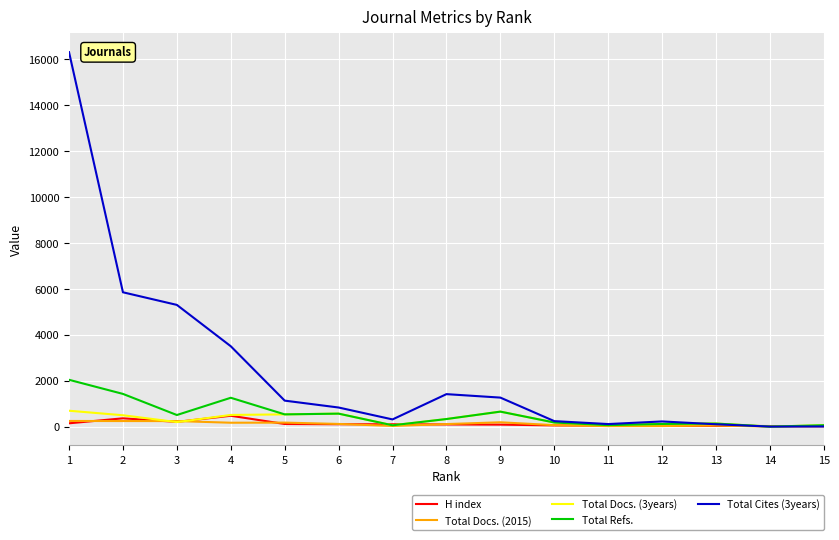

Where does the Total Cites (3years) series first go above 832?

1